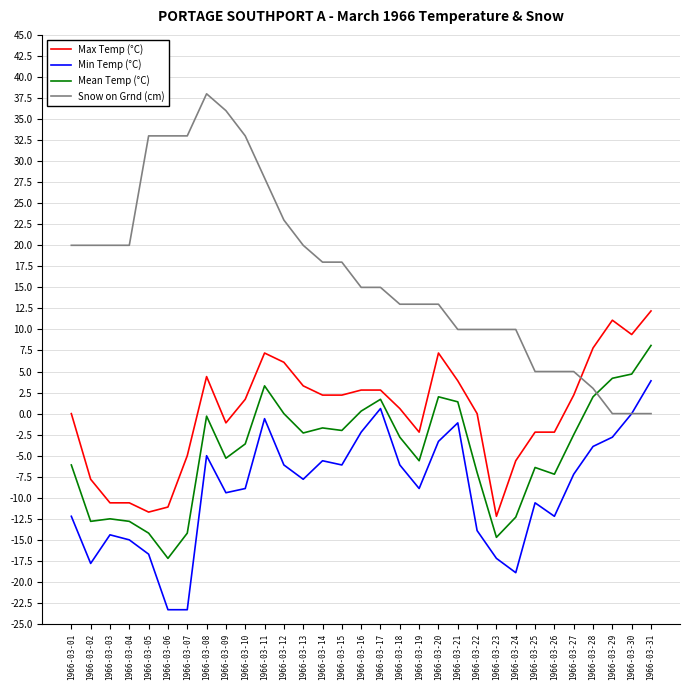

What is the minimum value for Mean Temp (°C)?

-17.2